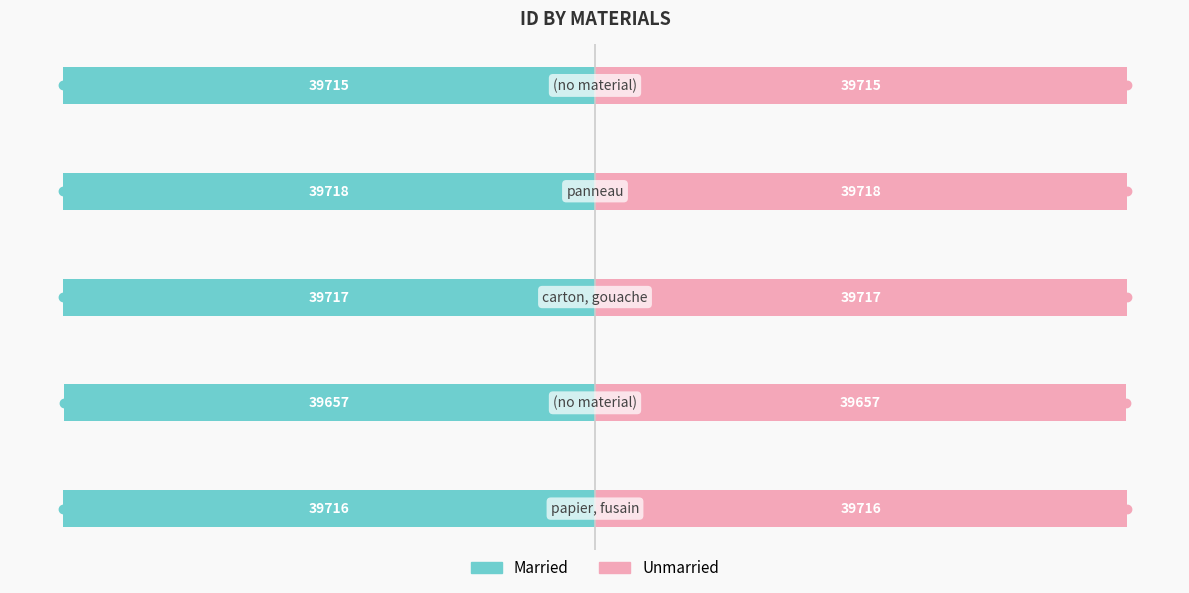

Which series changed the most between 1 and 3?

Married